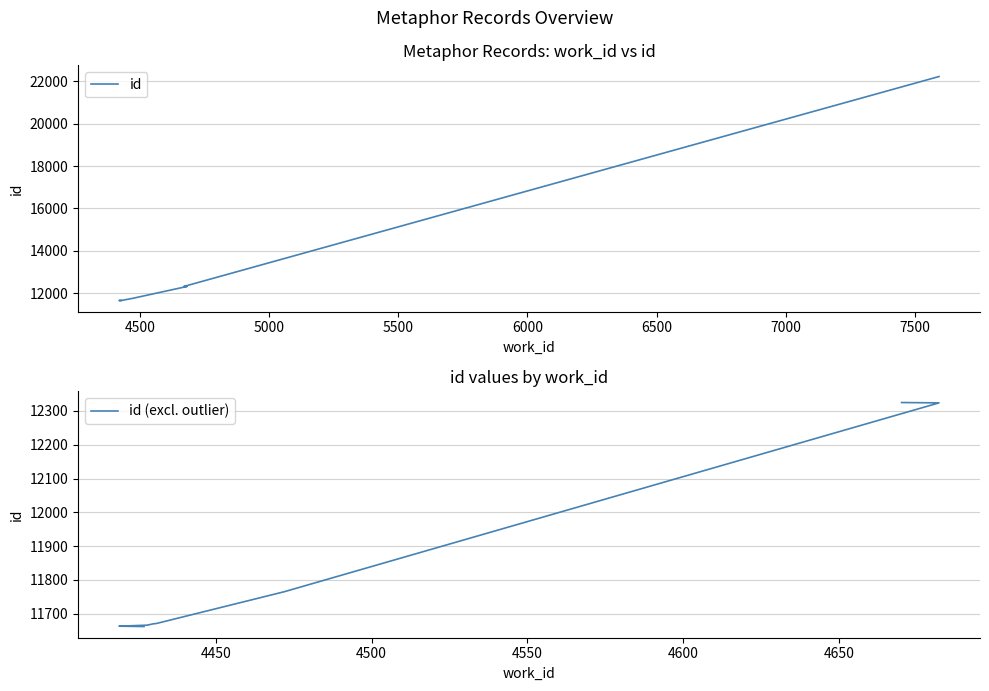

Read the value at 4429.

11668